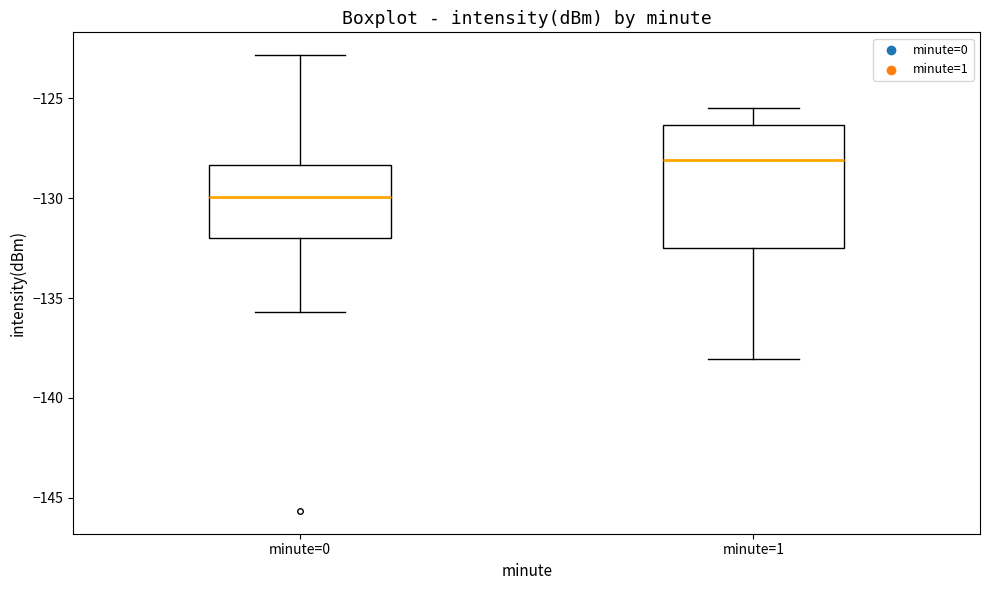

Reading left to right, transcribe this box plot: for each box, give where its median line is, the range the box spans, and where its two whiskers end, as read against the y-axis. The values are not printed on the chart, so give them approximately, as read against the axis.

minute=0: median -130.0, box -132.0 to -128.5, whiskers -135.5 to -123.0
minute=1: median -128.0, box -132.5 to -126.5, whiskers -138.0 to -125.5